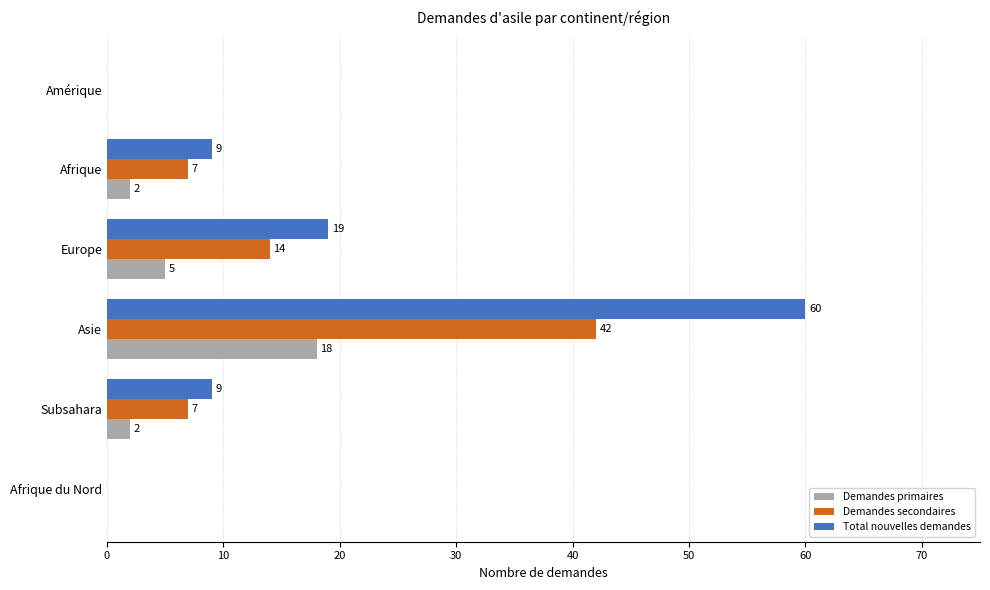

Where is Demandes primaires nearest to the value 9?

Europe